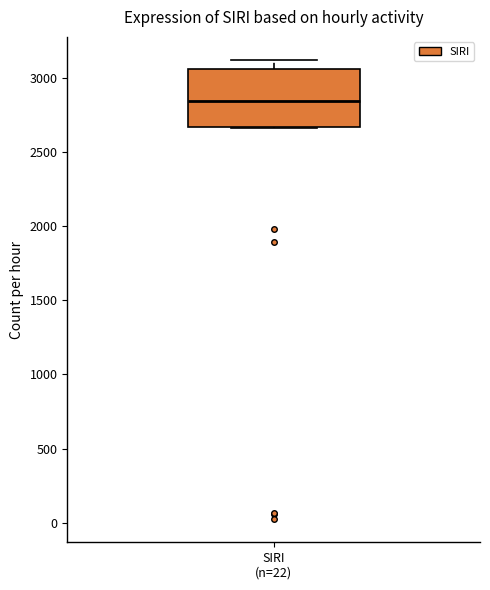

Where does the upper whisker of the box for SIRI (n=22) end on the y-axis? The values are not printed on the chart, so give them approximately, as read against the axis.

3150